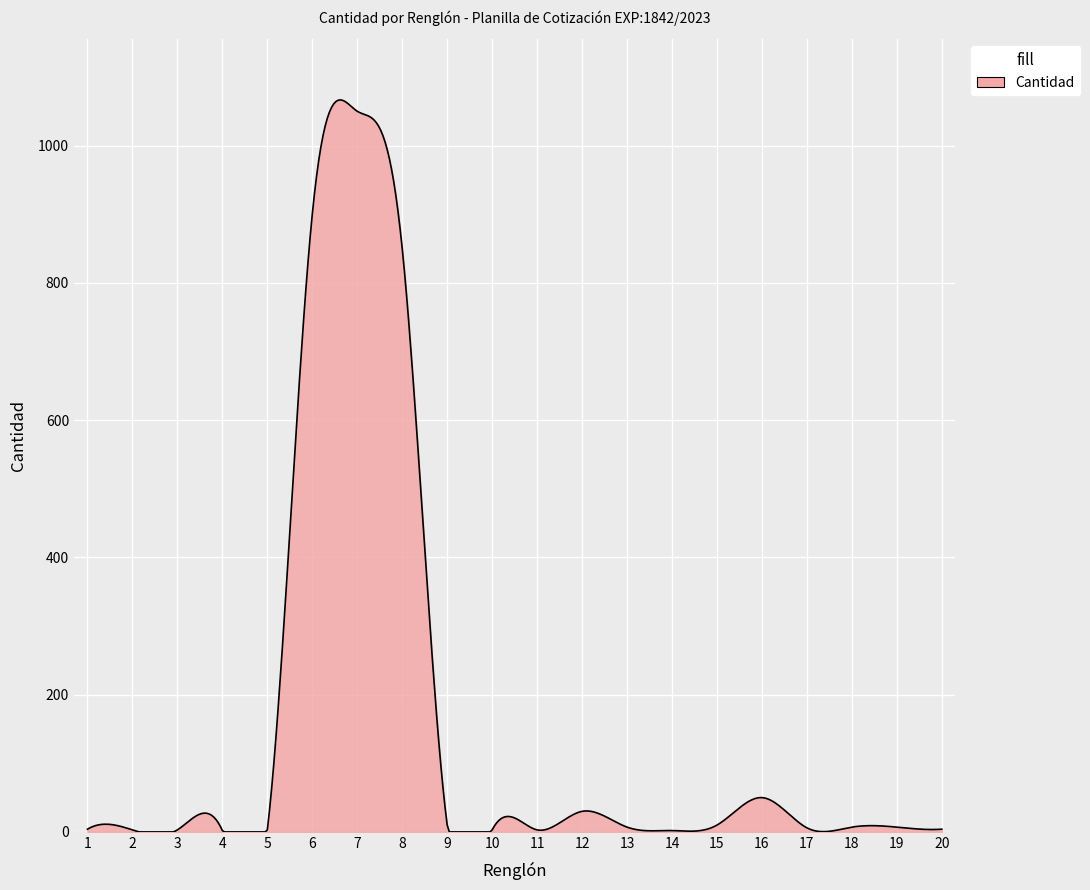

What is the difference between the maximum and minimum values?

1066.6